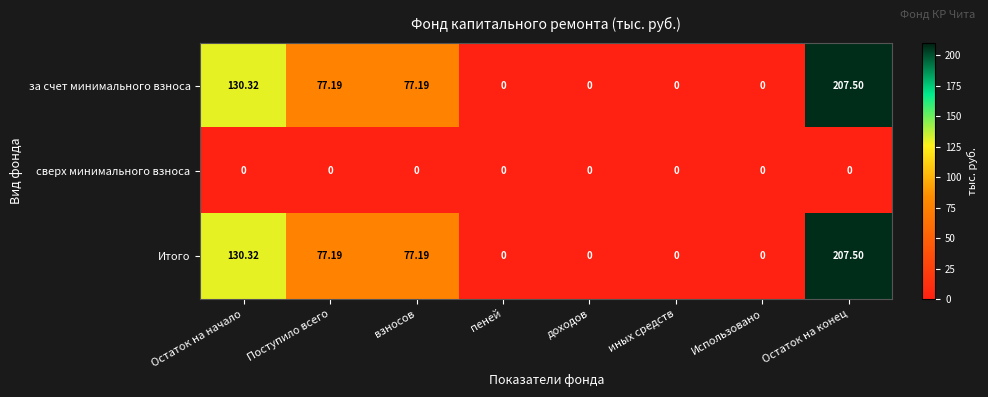

Is the value of сверх минимального взноса at Остаток на конец greater than the value of Итого at Остаток на конец?

No